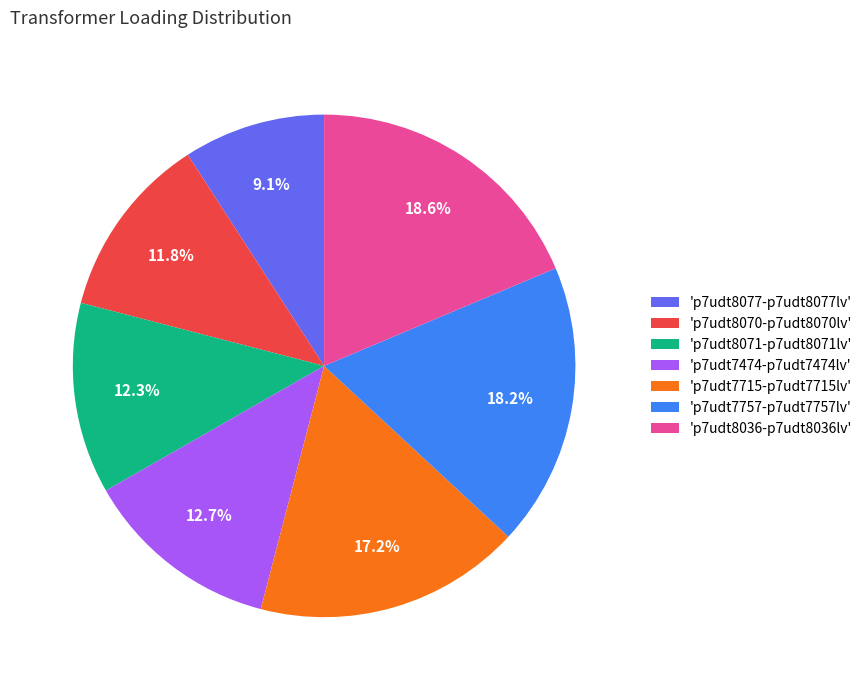

Combined, do 'p7udt7474-p7udt7474lv' and 'p7udt8070-p7udt8070lv' account for over 50%?

No